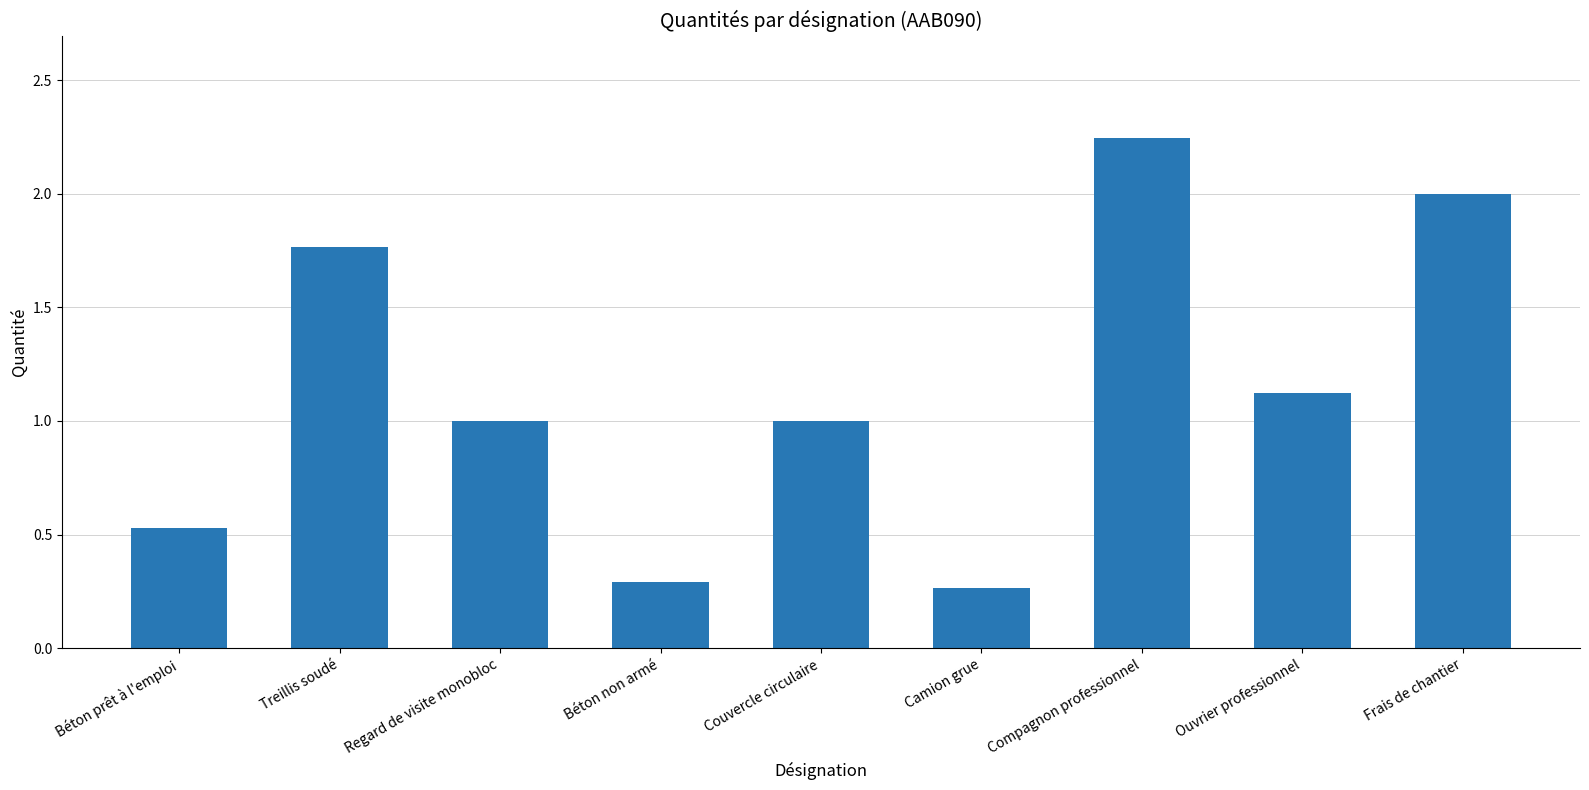

What is the sum of all values?

10.2